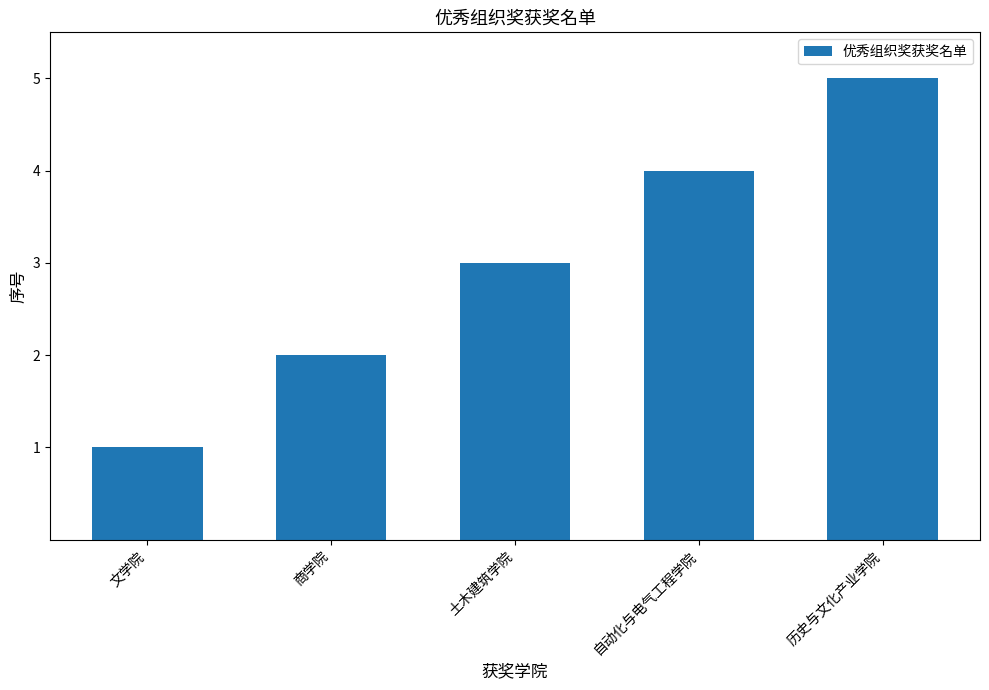

The value at 历史与文化产业学院 is 5. True or false?

True